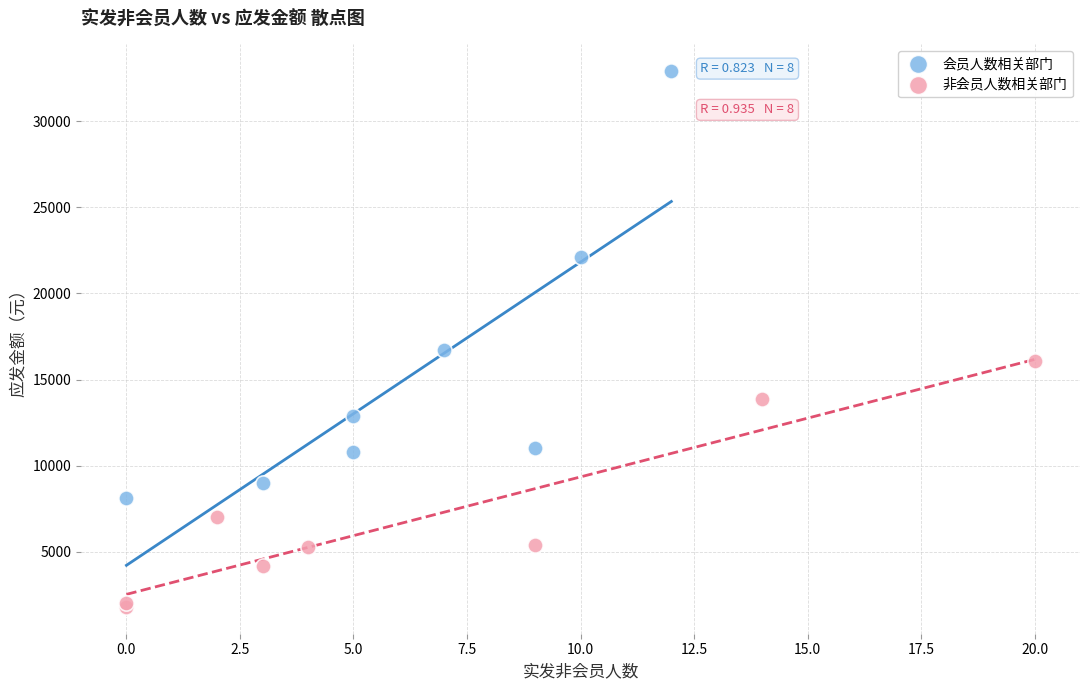

Which series has the largest Y range (max minus min)?

会员人数相关部门